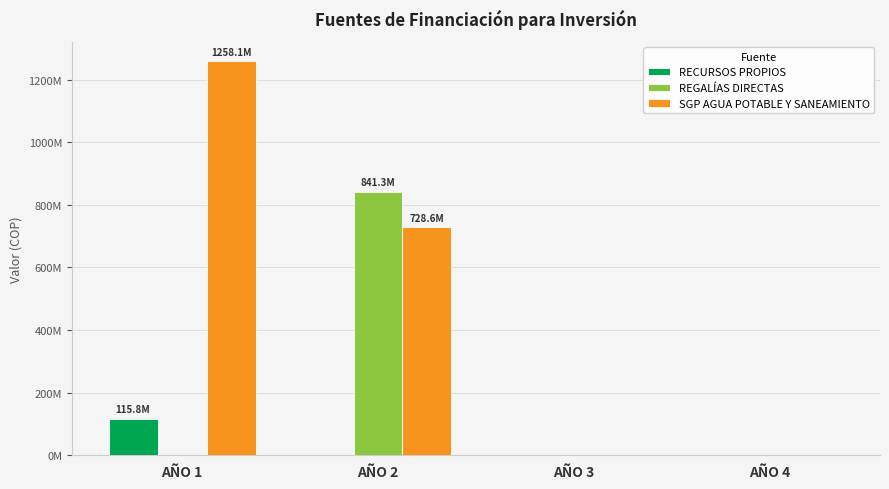

Does the chart contain stacked bars?

No